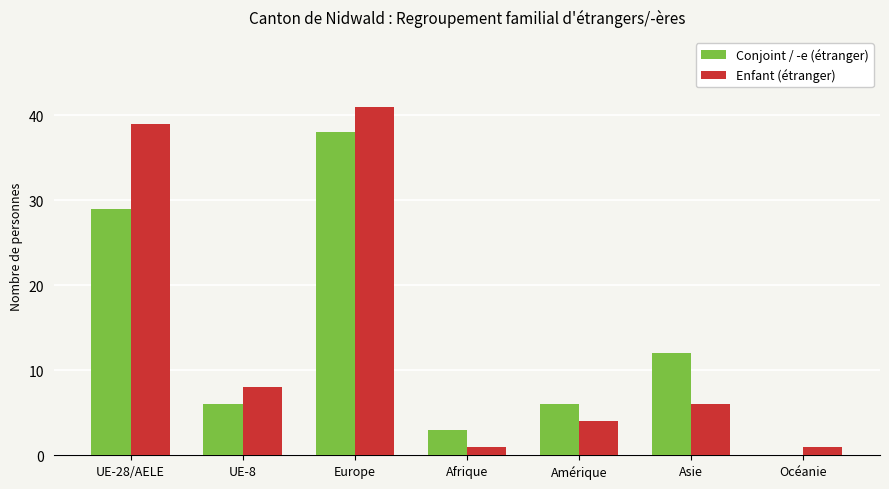

What is the spread (max minus min) of values at Europe?

3